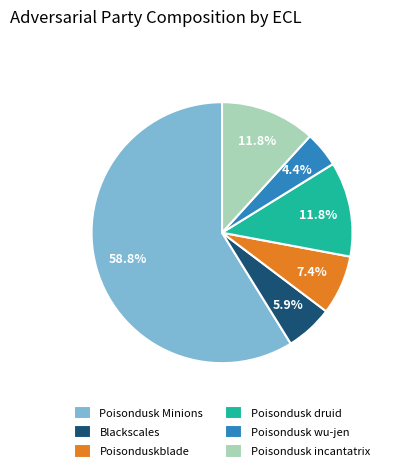

To the nearest percent, what is the difference between the largest and smallest slice percentages?

54%